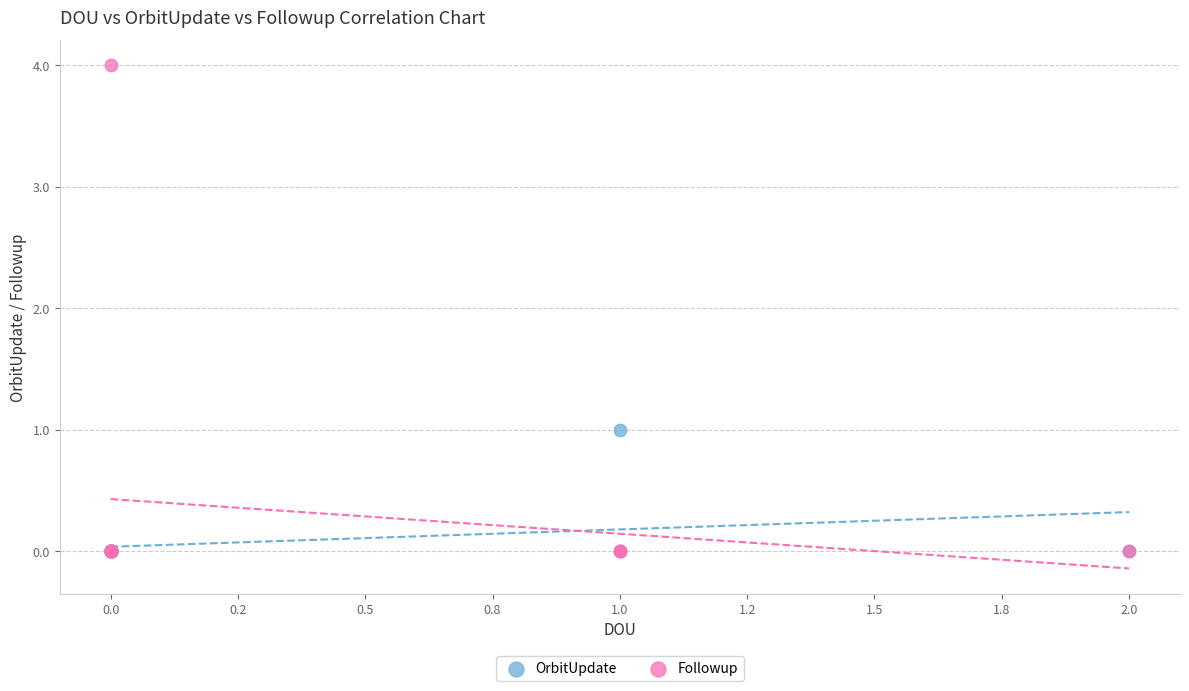

Which series has the widest spread of Y values?

Followup